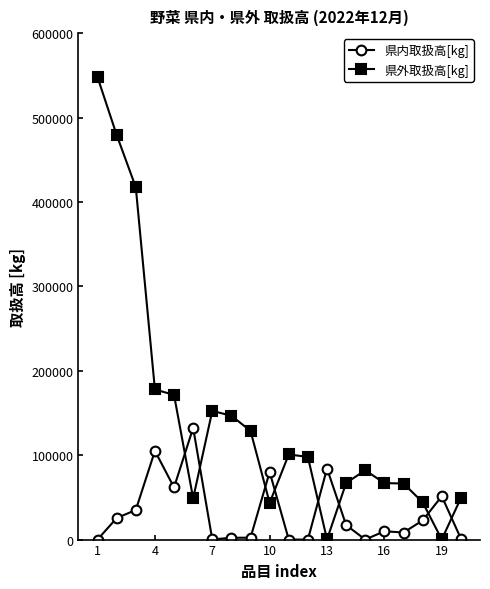

Which series has the largest total across all categories?

県外取扱高[kg]